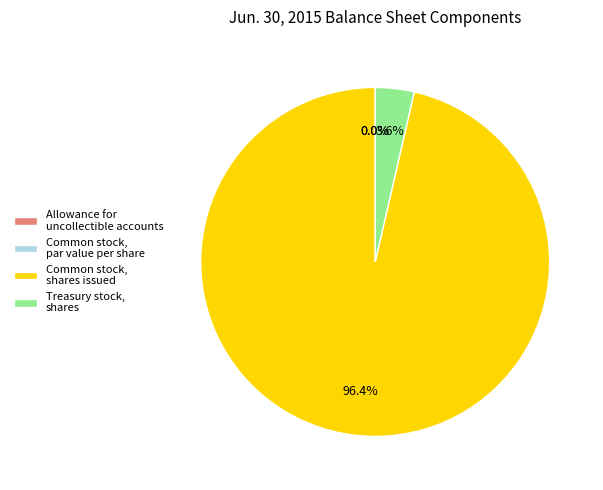

Is it true that Common stock, shares issued is 99% of the pie?

False